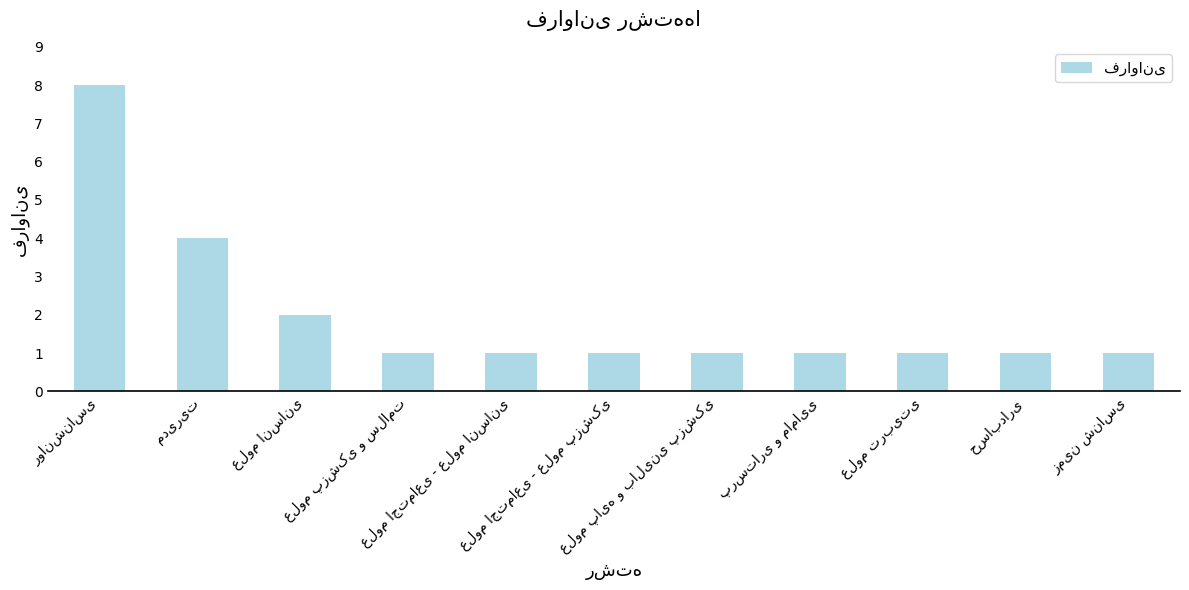

How many data points does each series have?

11